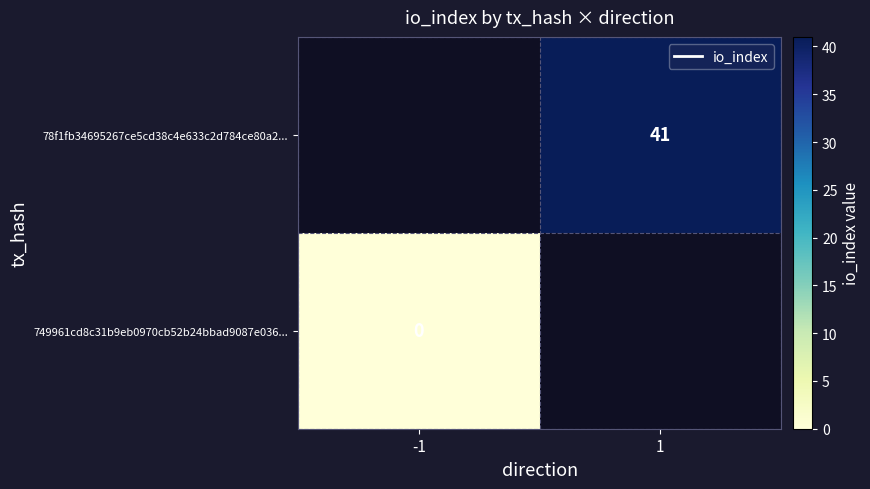

The 78f1fb34695267ce5cd38c4e633c2d784ce80a2... series shows 41 at 1. True or false?

True